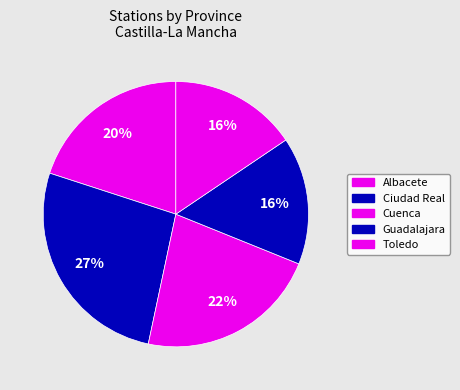

Is there a majority slice in this chart?

No